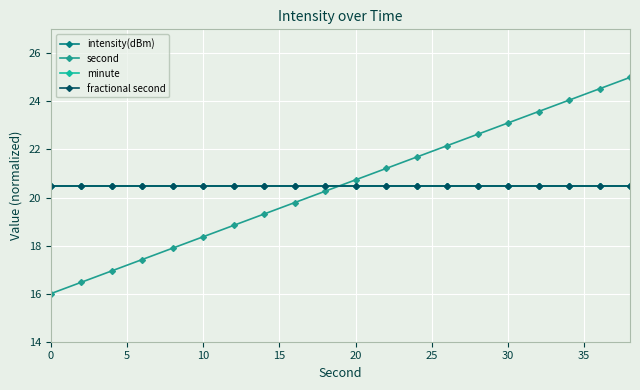

What is the maximum value shown in the chart?

25.0